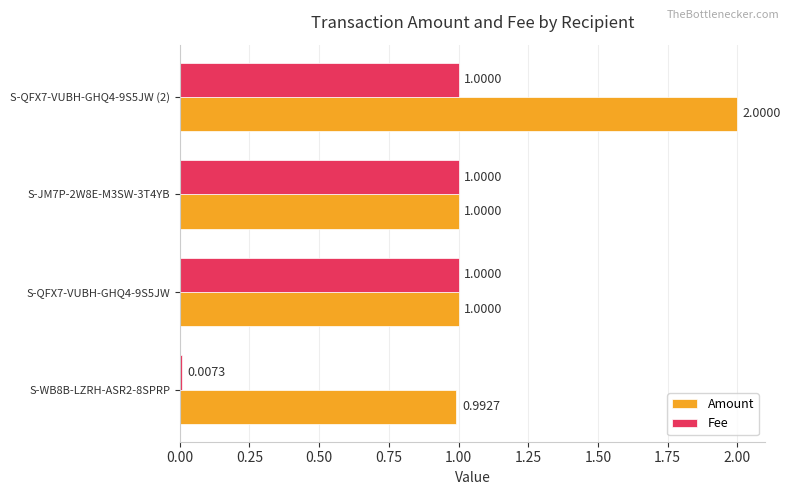

What is the difference between the maximum and minimum values in the Fee series?

1.0